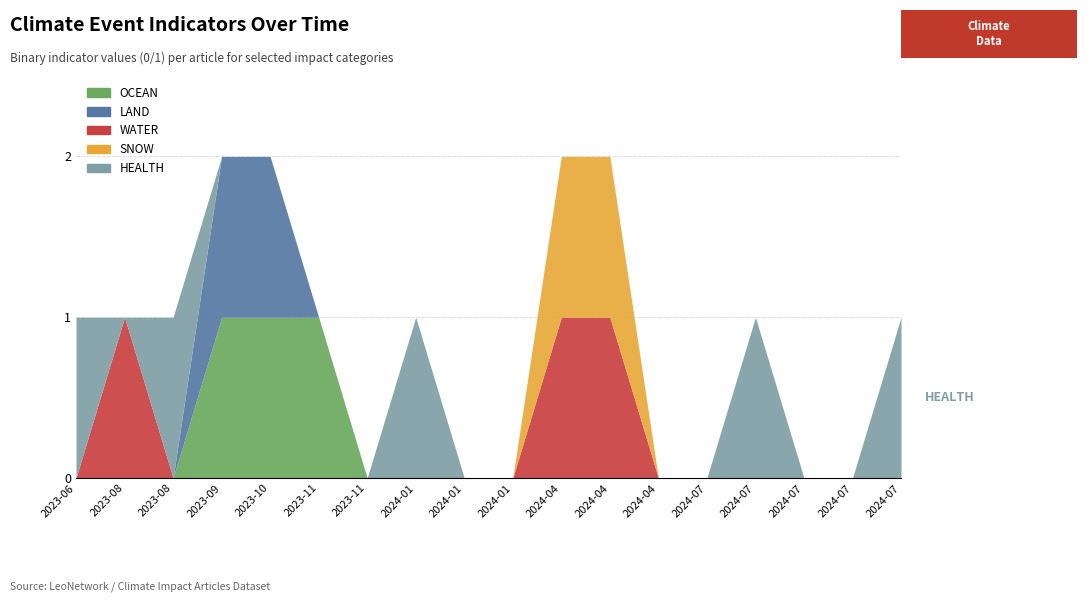

What is the total value across all series at 2023-08-31?

1